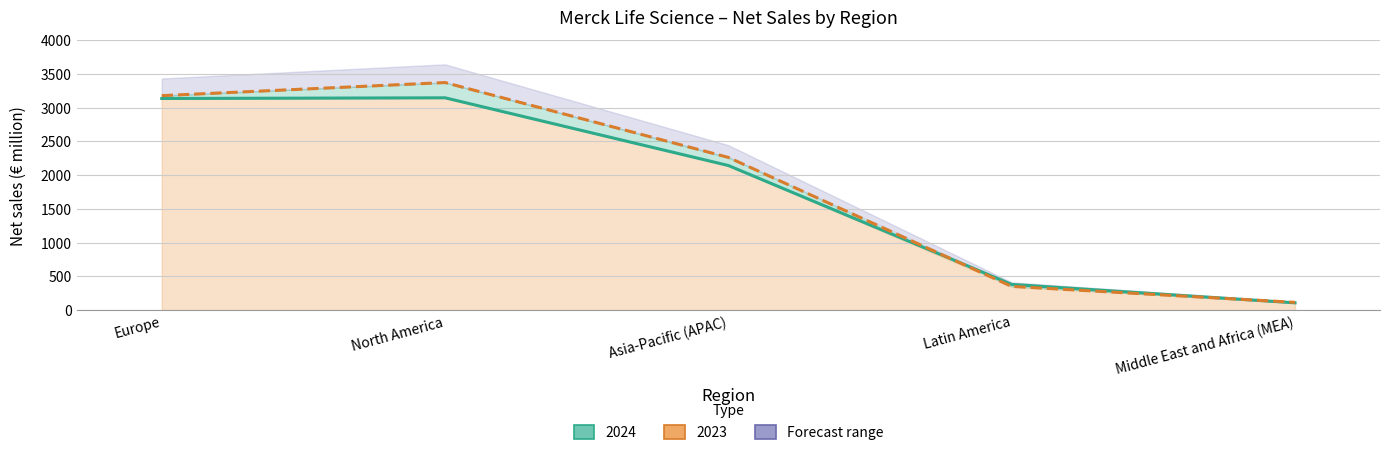

Which category has the lowest value in the 2023 series?

Middle East and Africa (MEA)